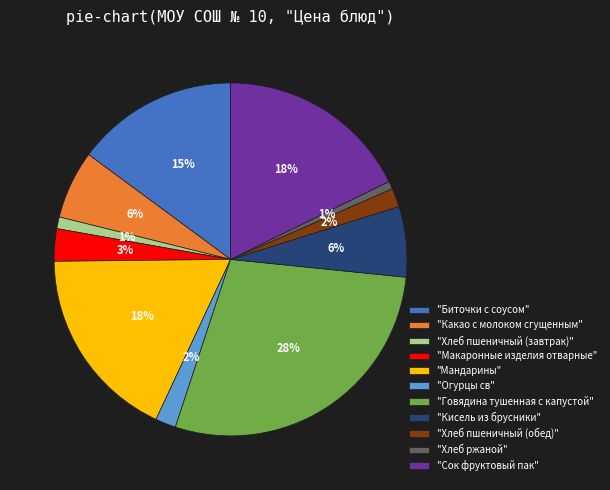

True or false: "Кисель из брусники" accounts for 6% of the total.

True